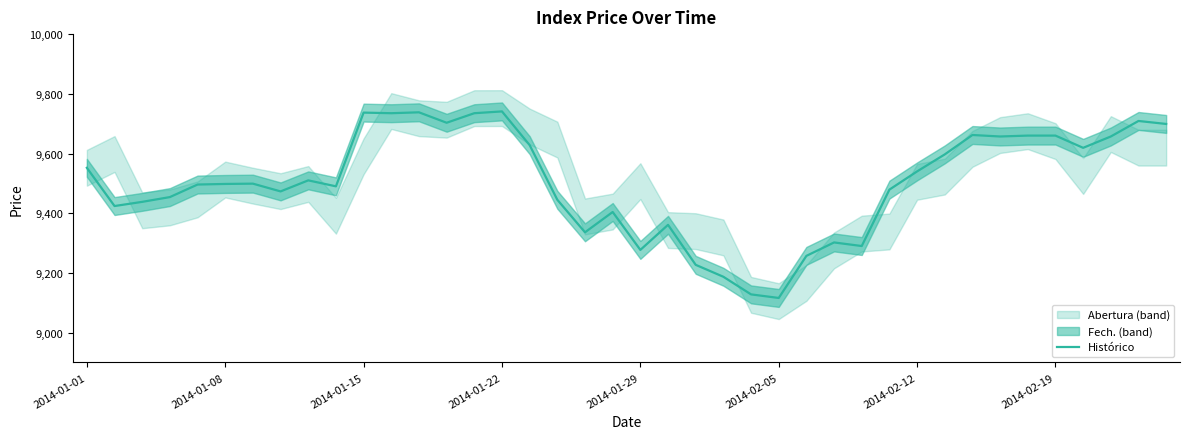

What is the maximum value for Histórico?

9741